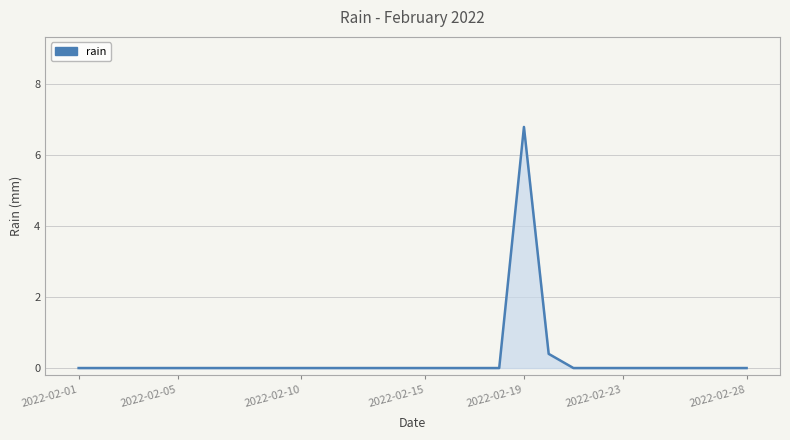

Does the chart display data point markers on the line(s)?

No